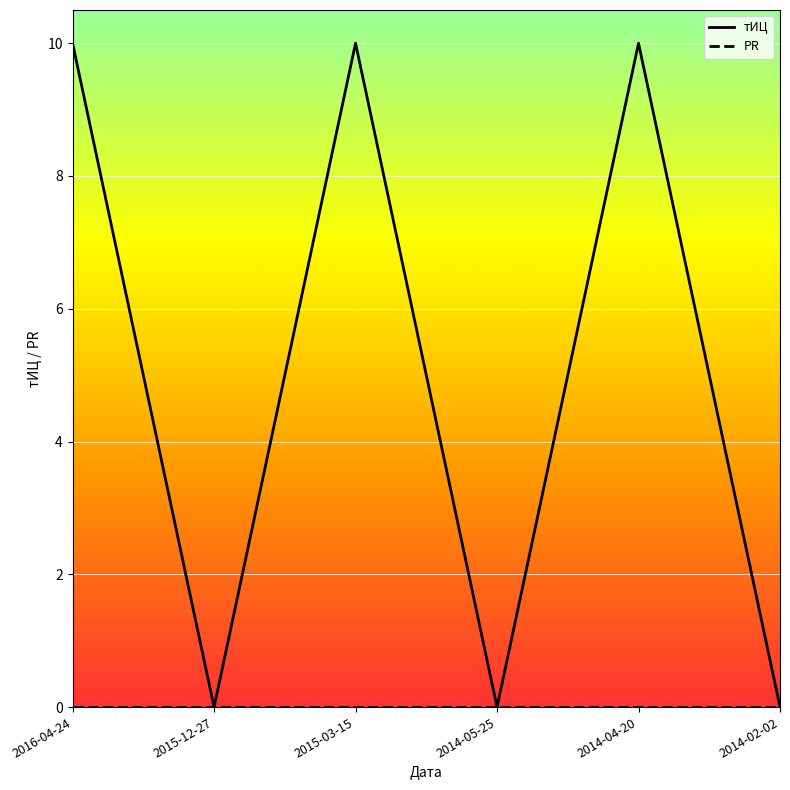

Is it true that тИЦ equals 13 at 2015-03-15?

False